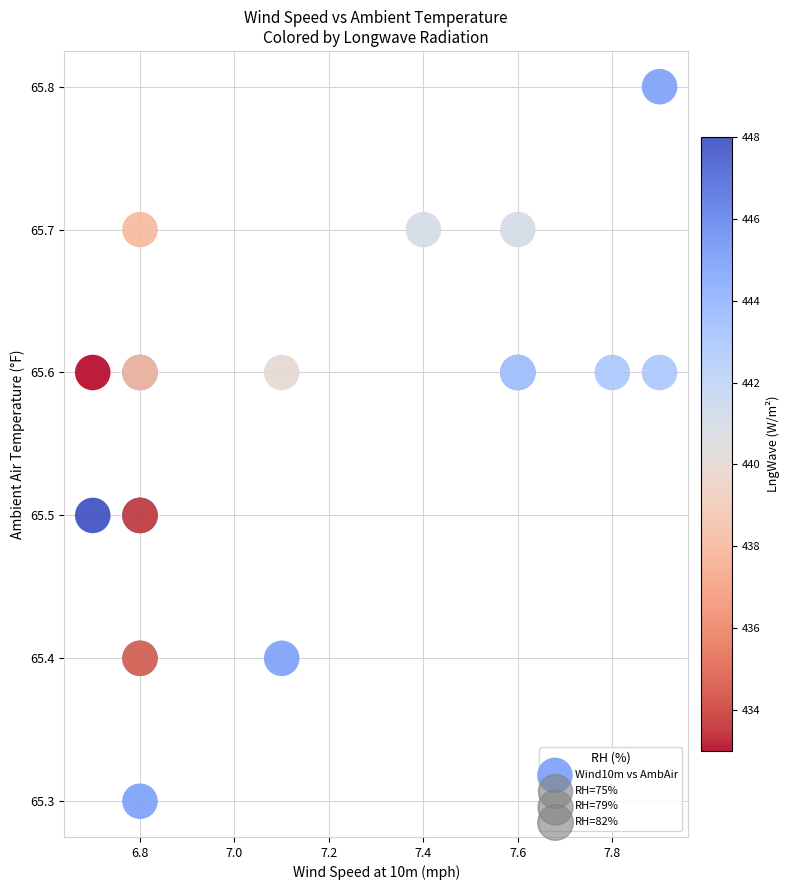

What Y value in the scatter plot is closest to 65?

65.3